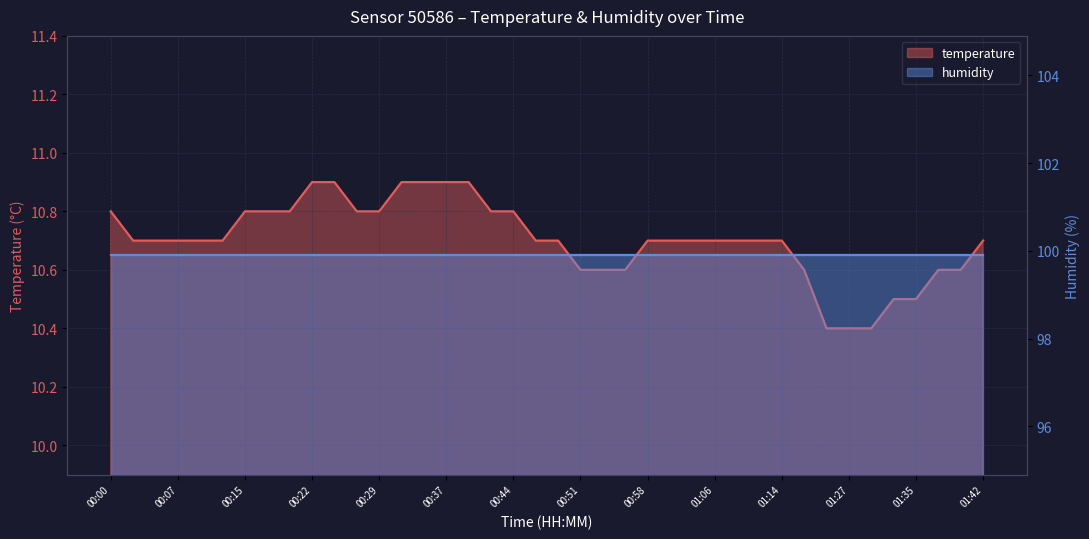

Which label corresponds to the largest value in the chart?

00:22